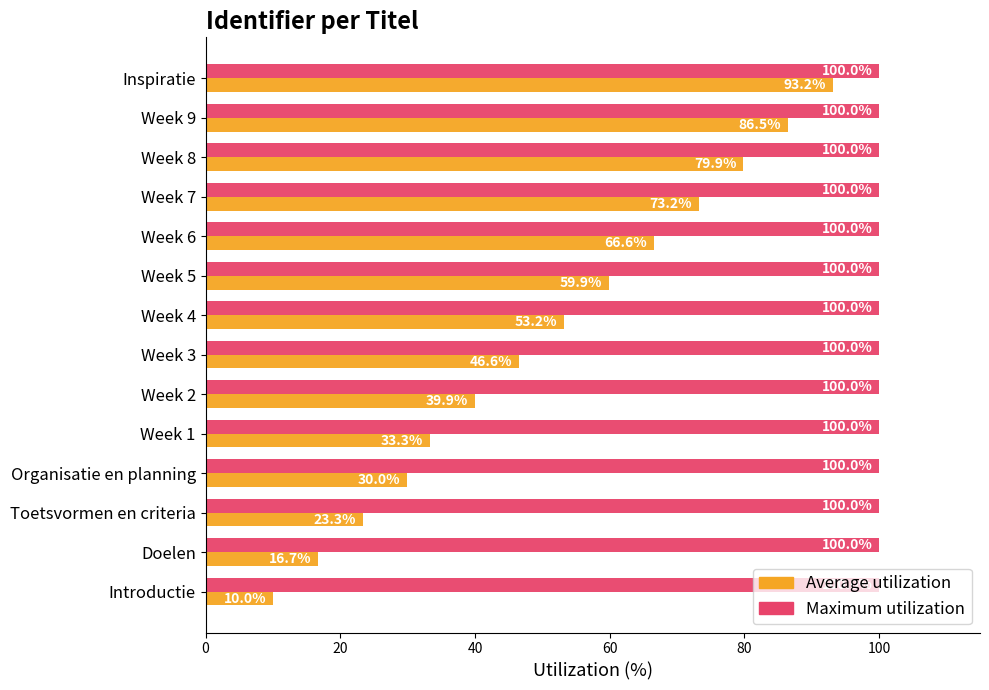

What is the approximate value of Maximum utilization at Week 3?

100.0